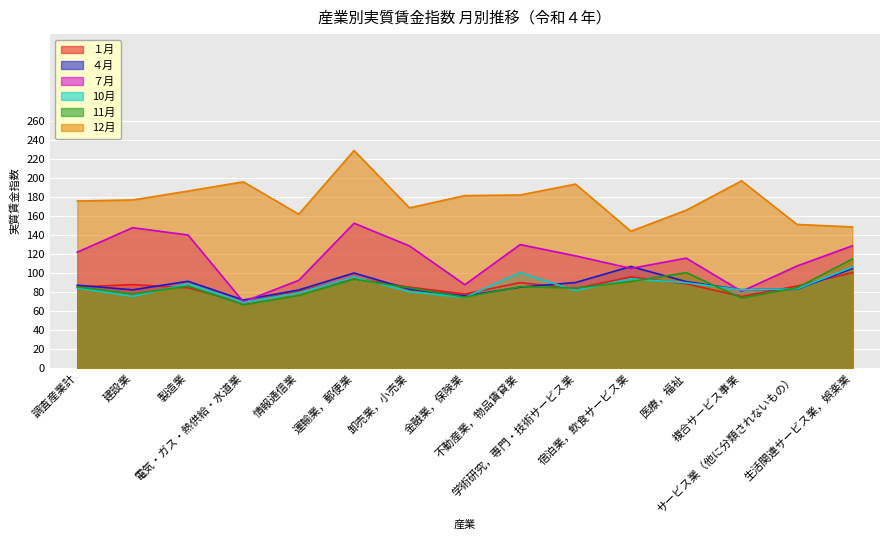

What is the difference between the highest and lowest values at 金融業，保険業?

107.4